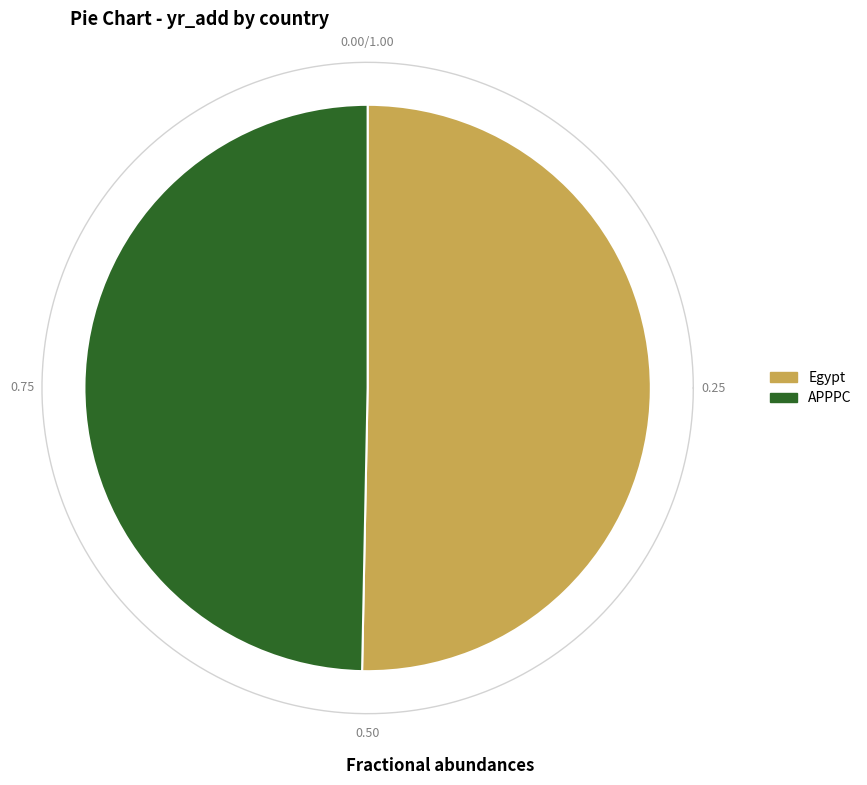

True or false: APPPC accounts for 50% of the total.

True